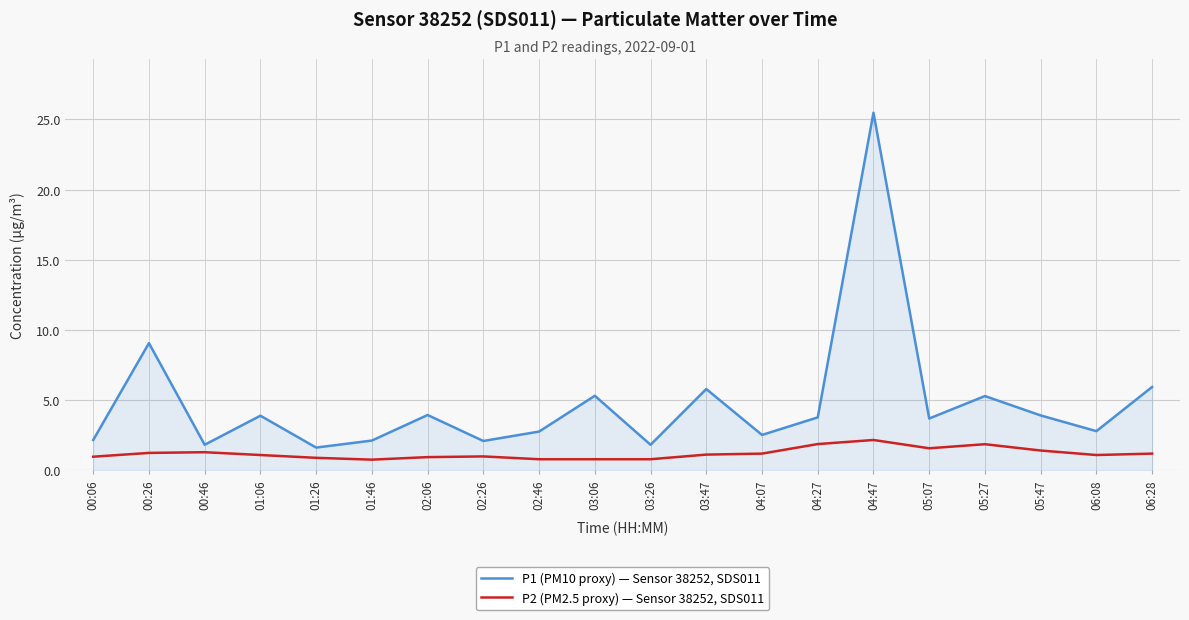

Rank the series by their maximum value, from highest to lowest.

P1 (PM10 proxy) — Sensor 38252, SDS011, P2 (PM2.5 proxy) — Sensor 38252, SDS011